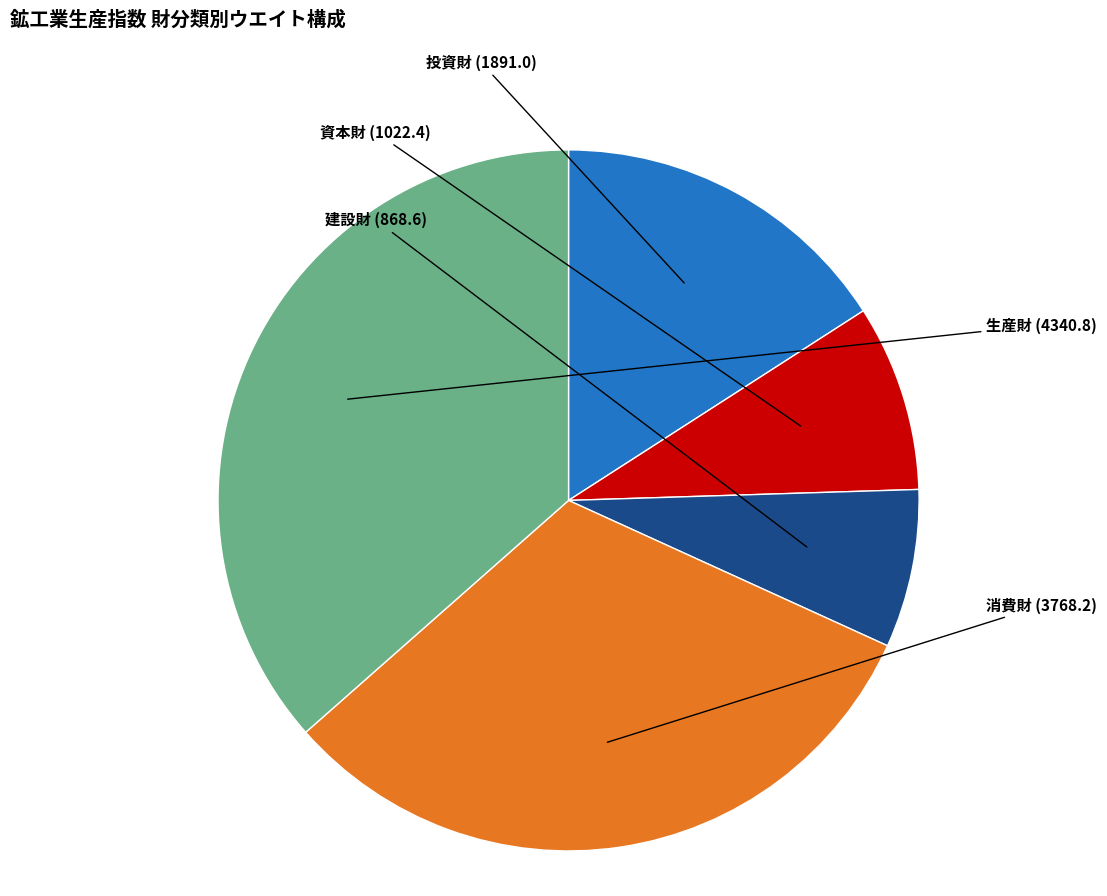

How many segments does this pie chart have?

5